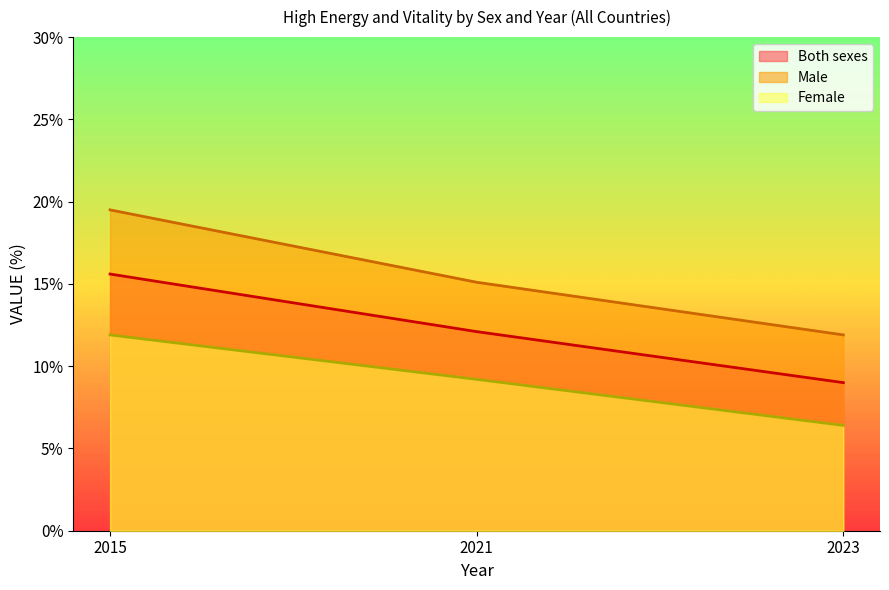

What is the difference between the Male values at 2015 and 2023?

7.6